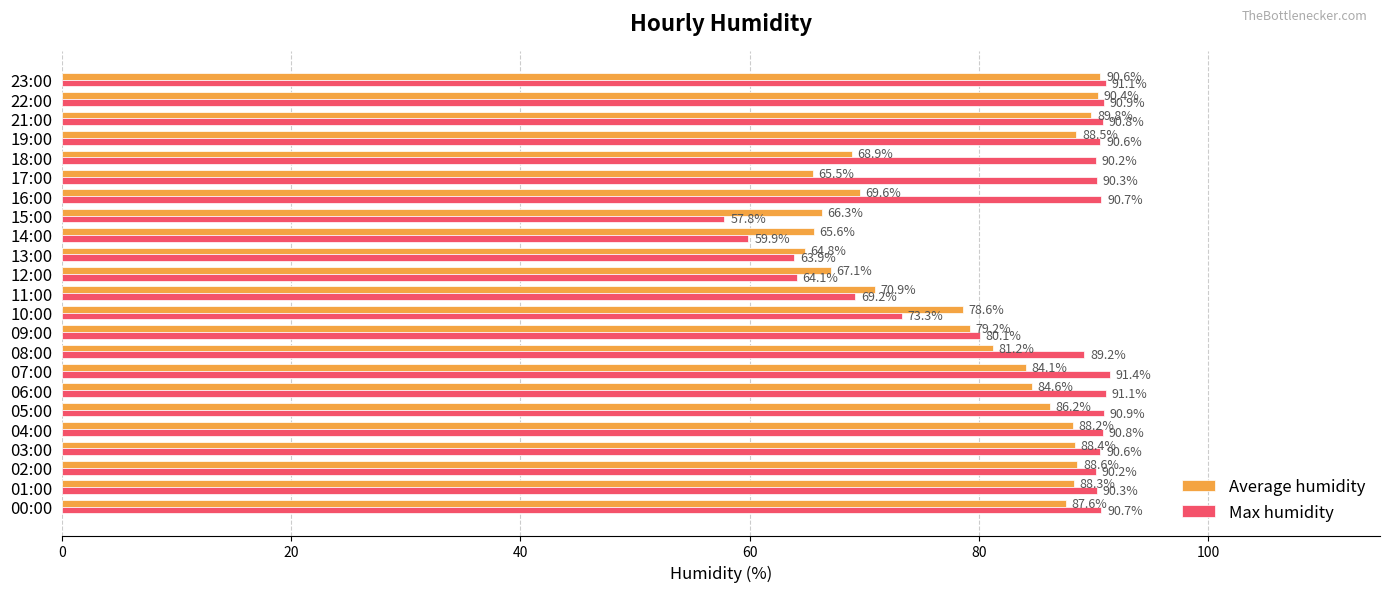

At which label is Average humidity closest to 77?

10:00